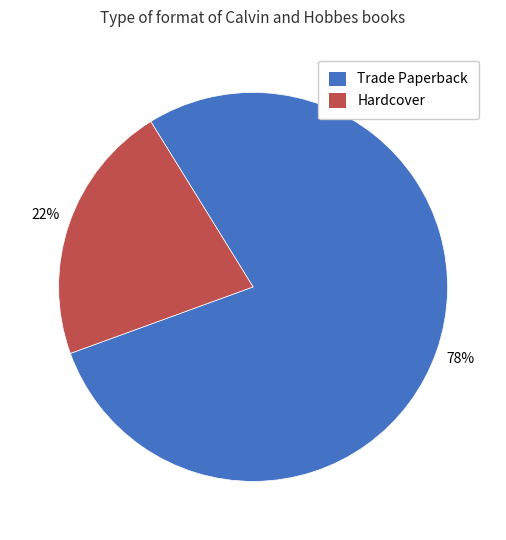

What is the smallest slice in the pie chart?

Hardcover